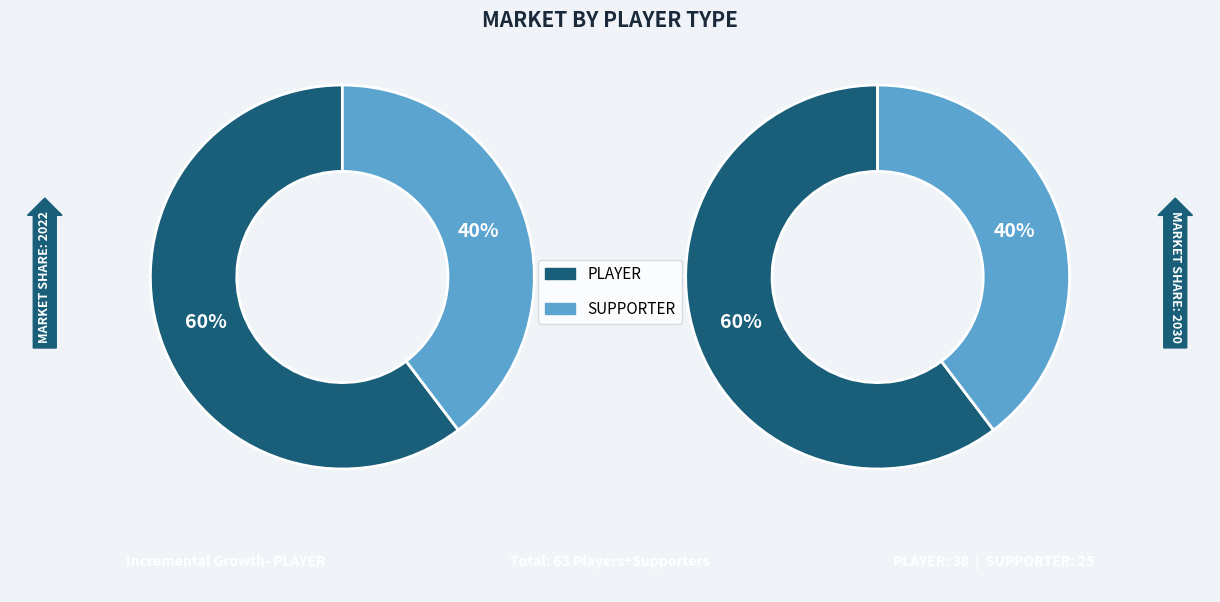

To the nearest percent, what percentage of the pie is PLAYER?

60%